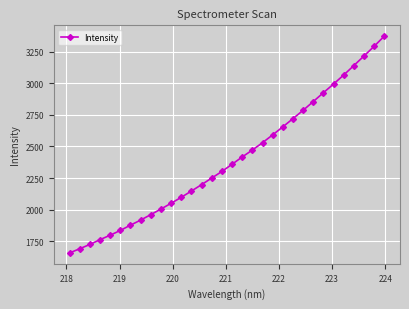

What is the smallest value displayed?

1657.0